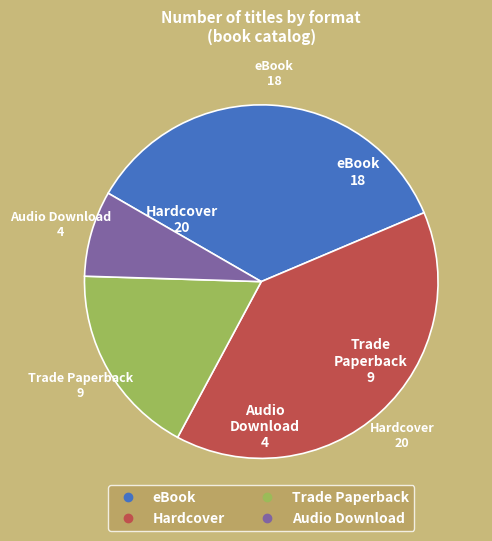

True or false: Audio Download accounts for 17% of the total.

False